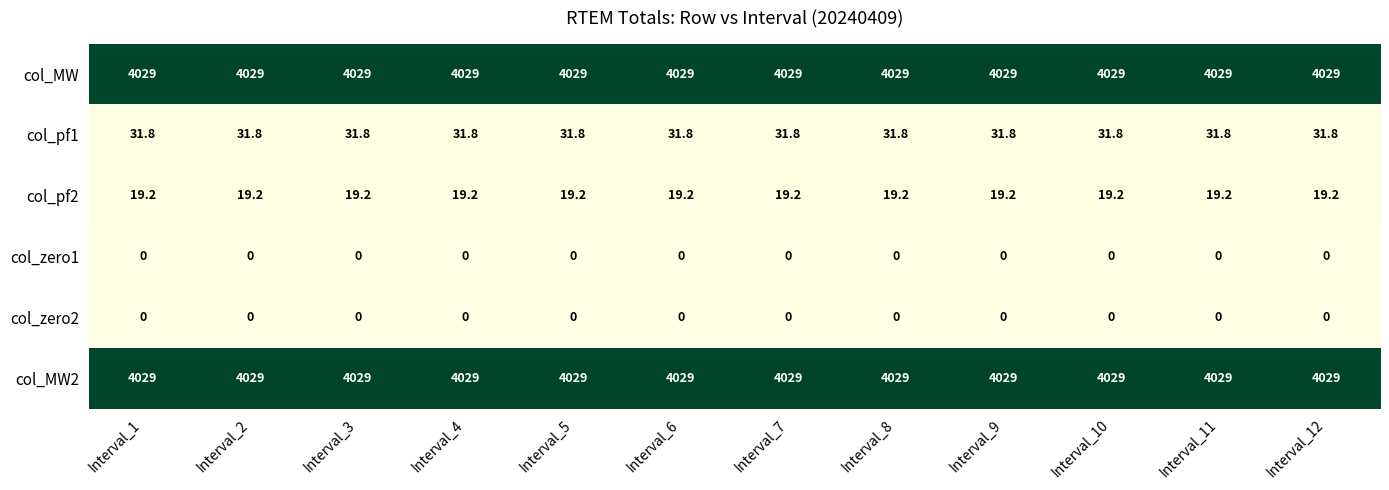

What is the highest value of the col_MW series?

4029.0